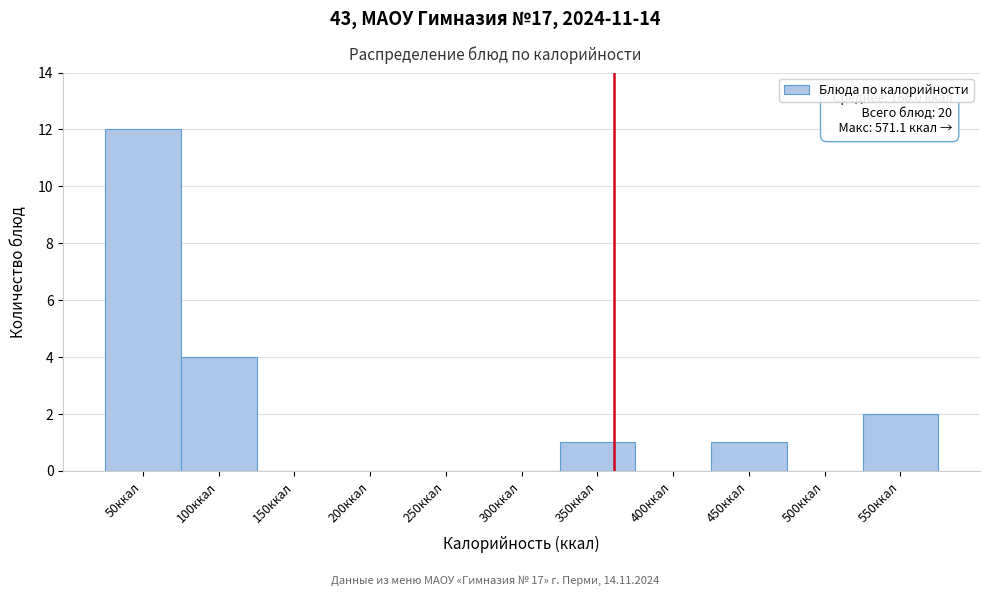

Reading right to left, extract all data points from this chart.

550ккал=2	500ккал=0	450ккал=1	400ккал=0	350ккал=1	300ккал=0	250ккал=0	200ккал=0	150ккал=0	100ккал=4	50ккал=12